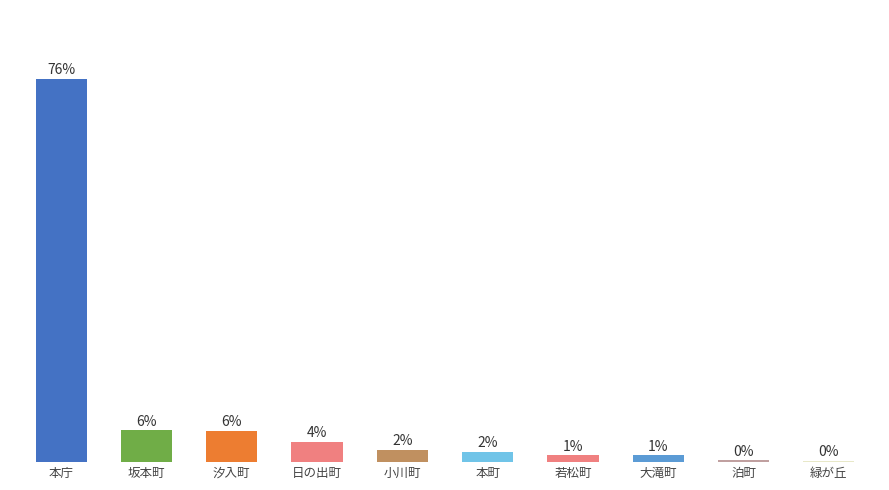

What is the label of the 7th bar from the left?

若松町